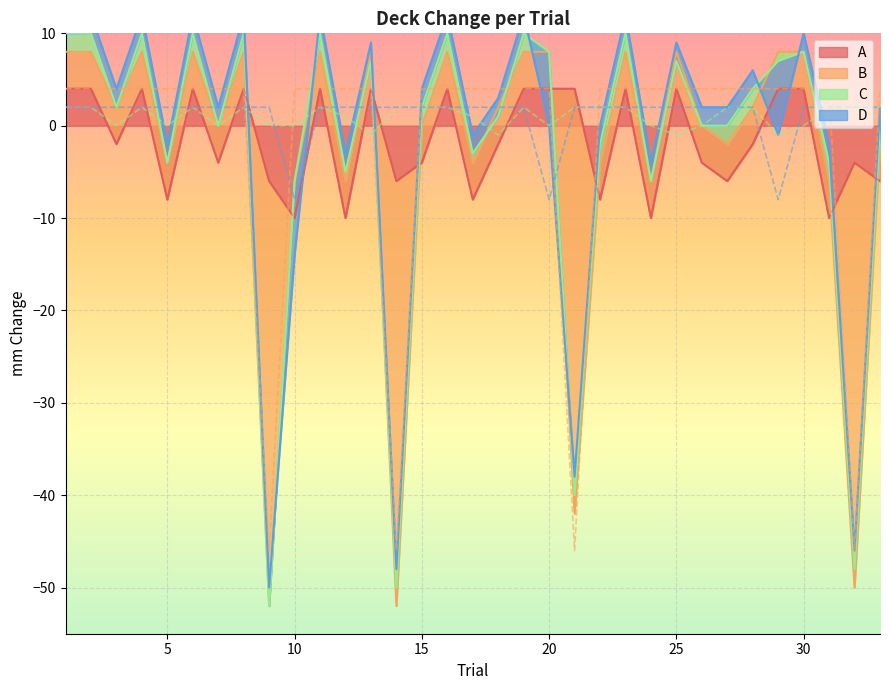

Which series has the widest spread of values?

B